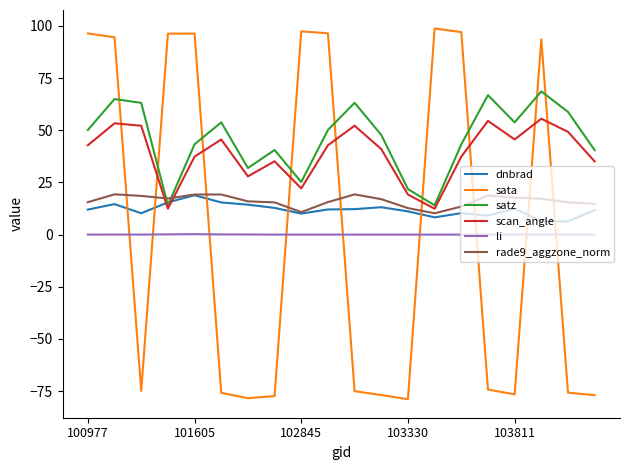

Which series has the largest range (max minus min)?

sata